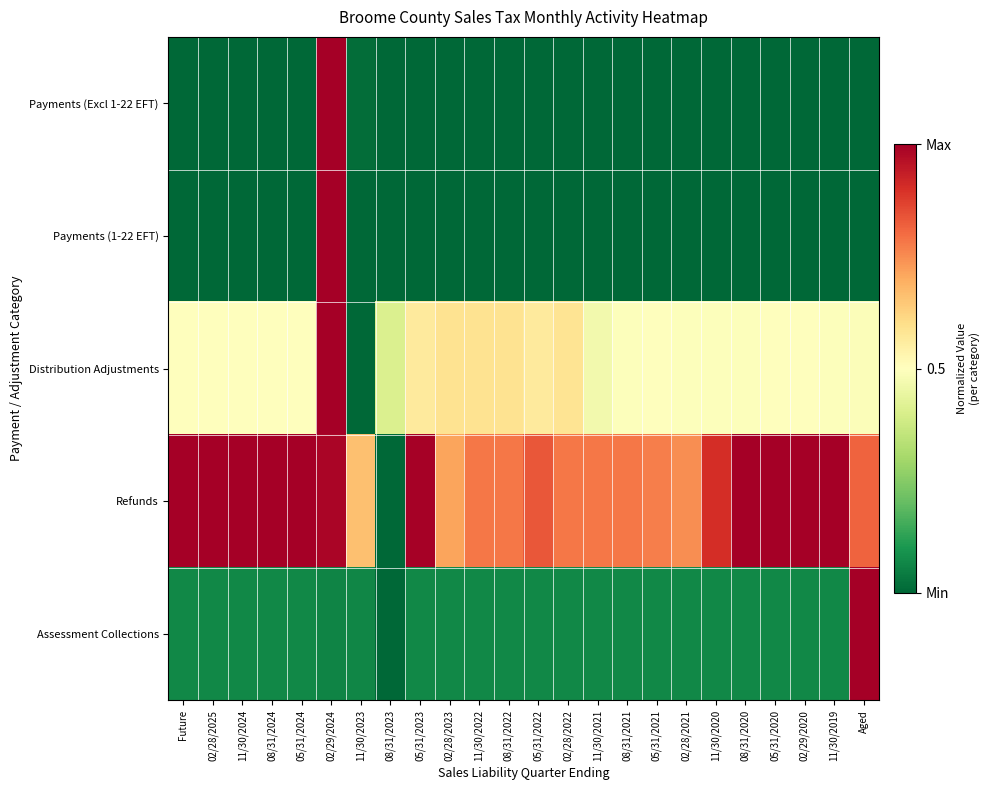

List the series in order of their peak value, lowest first.

Payments (Excl 1-22 EFT), Payments (1-22 EFT), Distribution Adjustments, Refunds, Assessment Collections